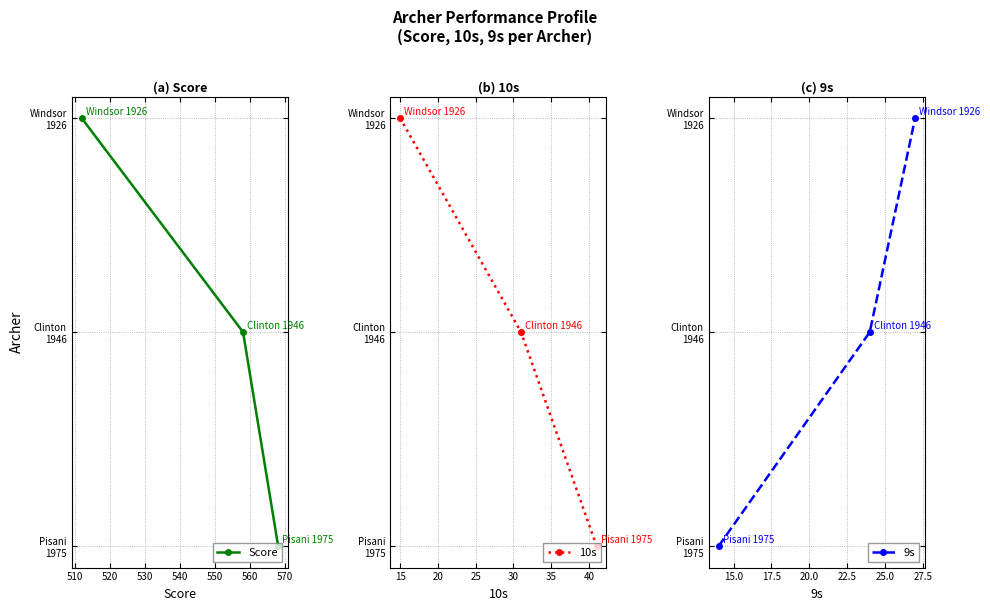

Which series has the widest spread of values?

Score